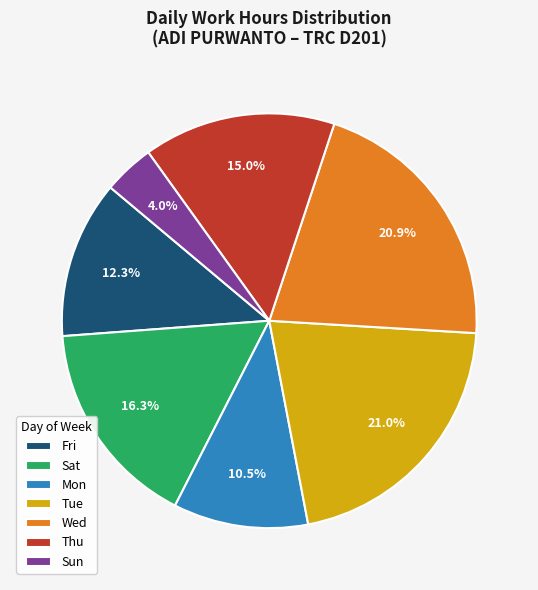

To the nearest percent, what is the difference between the largest and smallest slice percentages?

17%